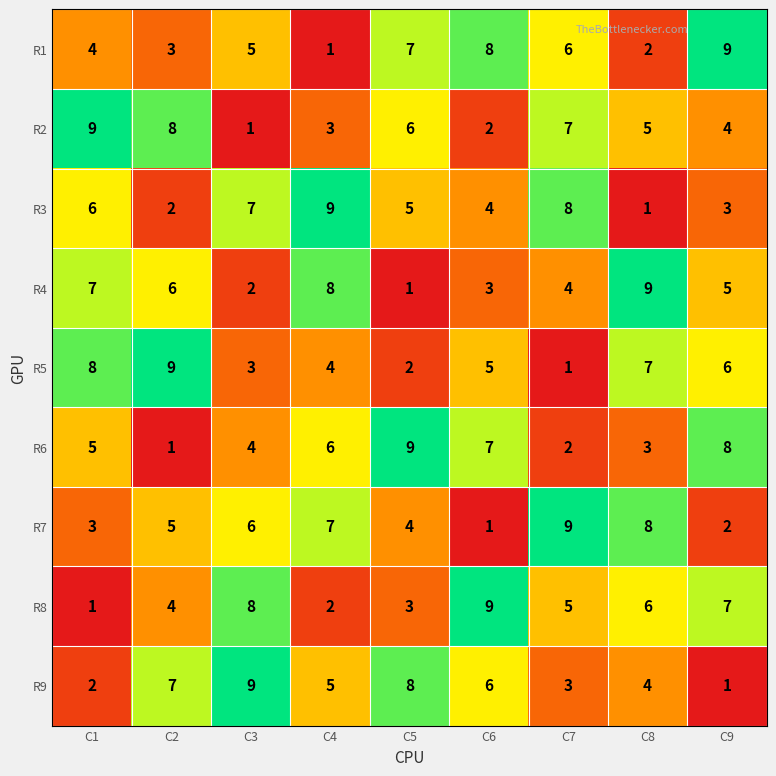

What is the sum of all R1 values?

45